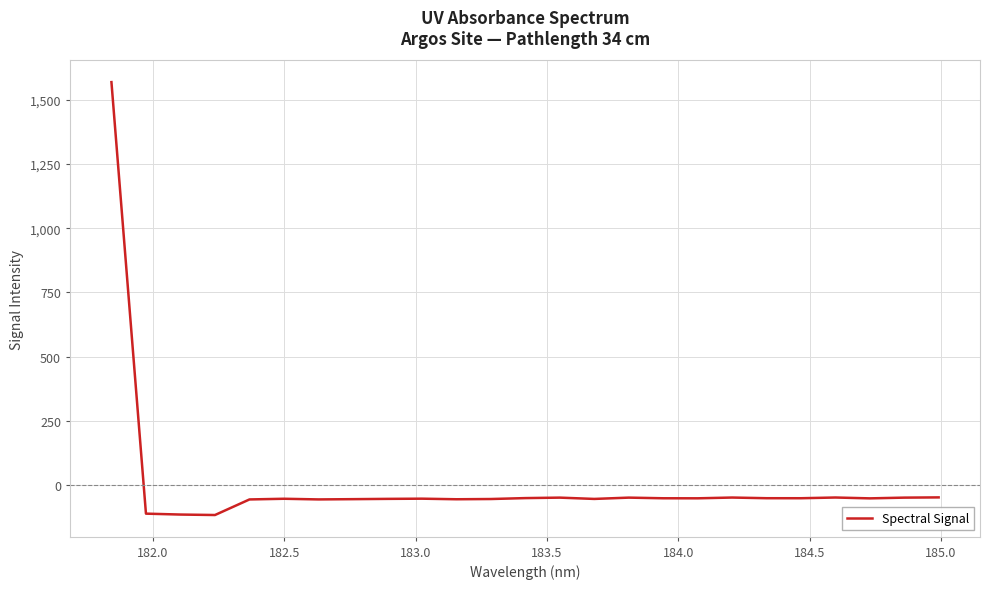

What is the greatest value displayed?

1569.6